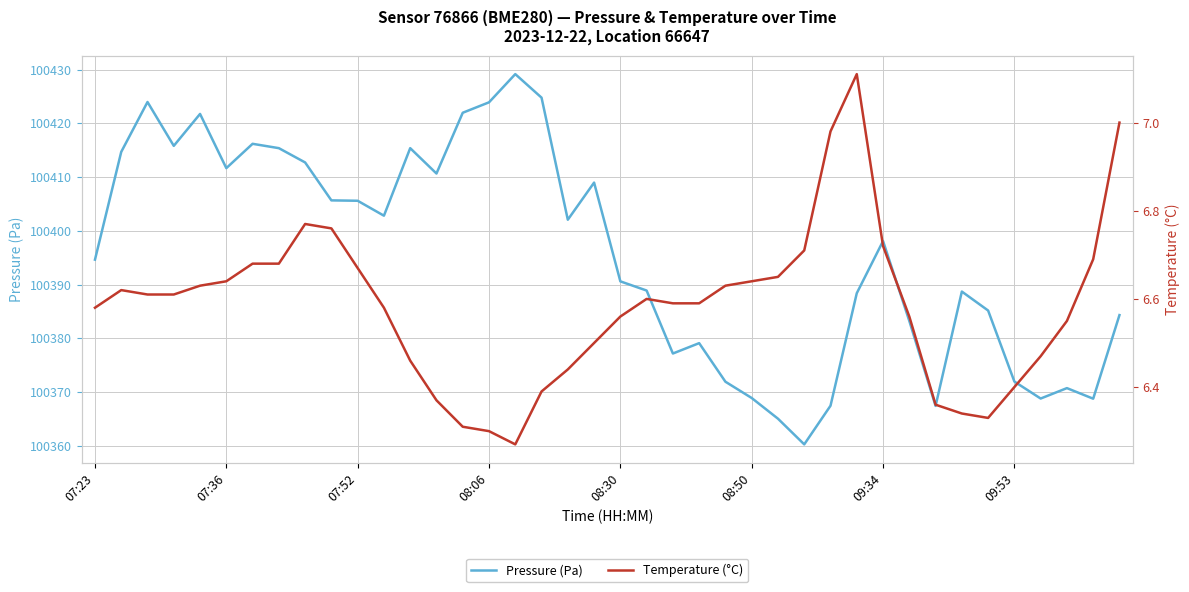

True or false: Pressure (Pa) and Temperature (°C) cross at least once.

False